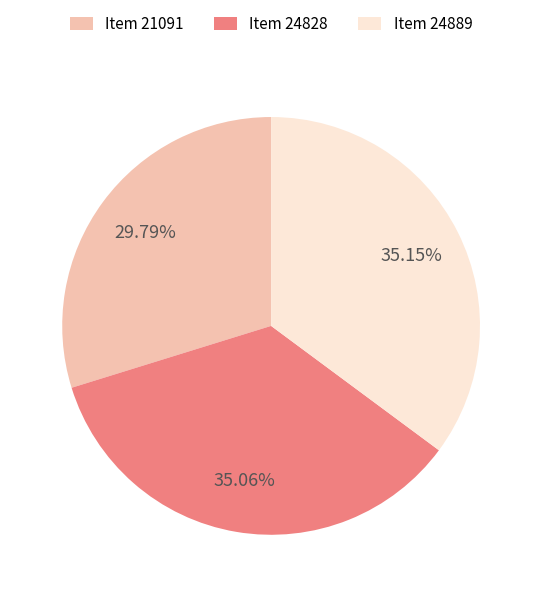

Count the number of slices in the pie.

3